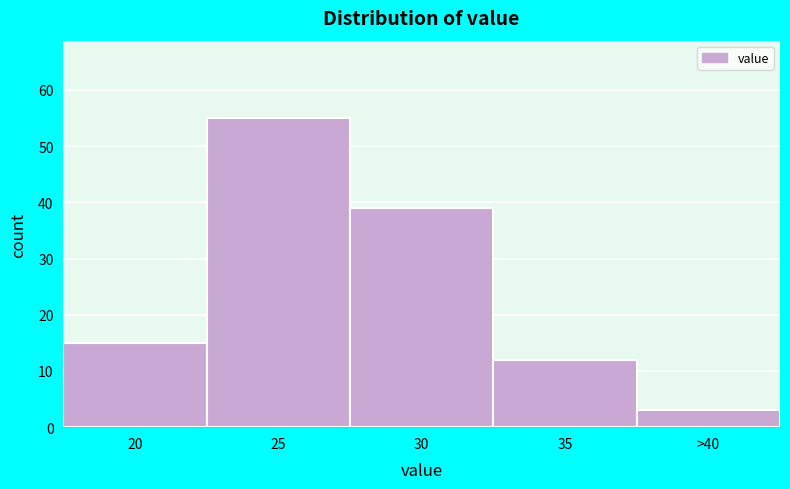

Reading right to left, list all the values displayed in this chart.

>40=3	35=12	30=39	25=55	20=15